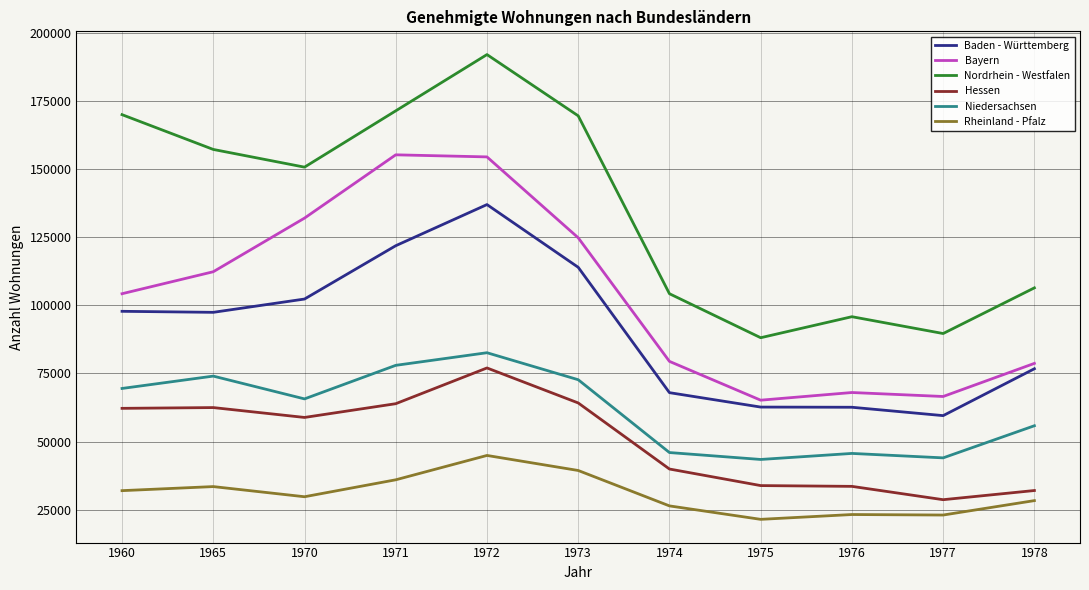

Where is the first local maximum for Baden - Württemberg?

1972